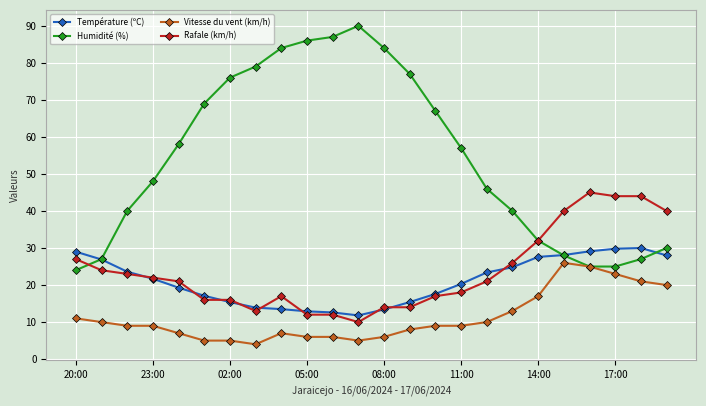

Which series has the largest range (max minus min)?

Humidité (%)